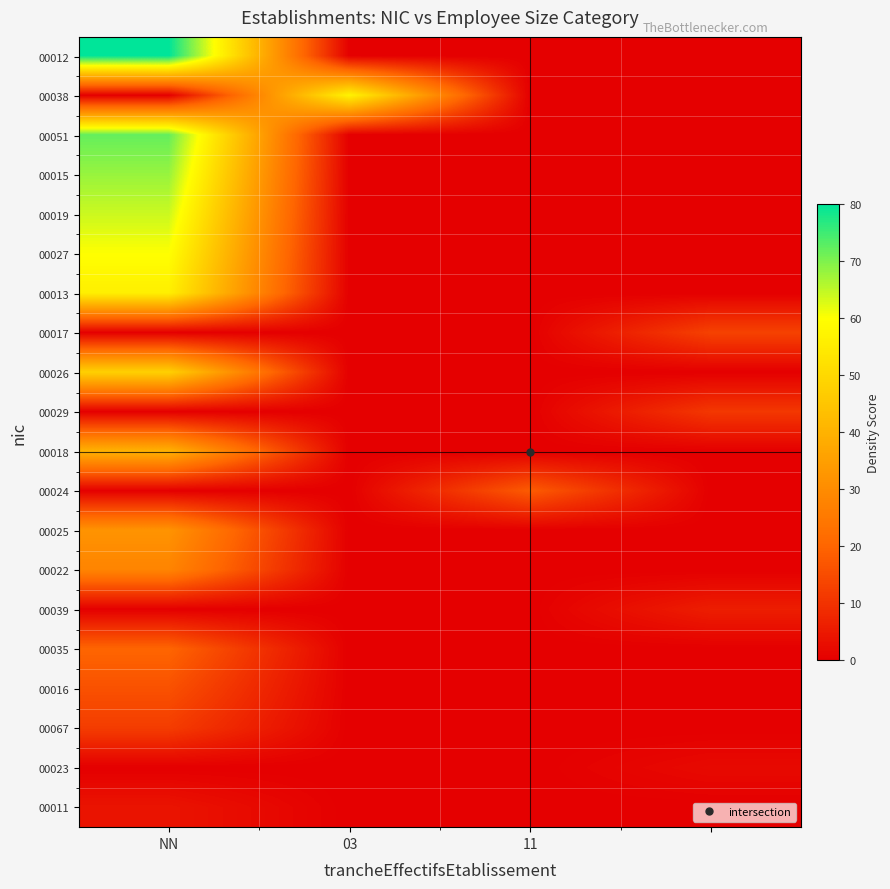

Which label corresponds to the largest value in the chart?

NN